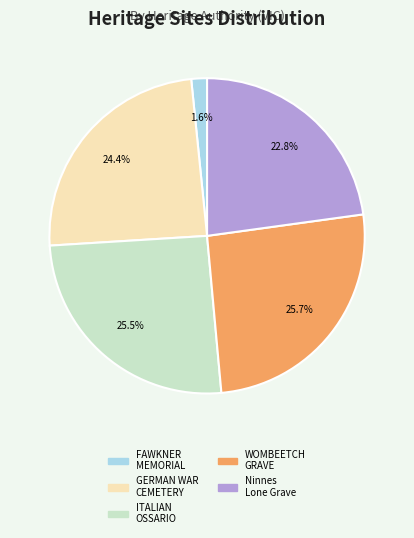

Is GERMAN WAR CEMETERY the majority of the pie?

No